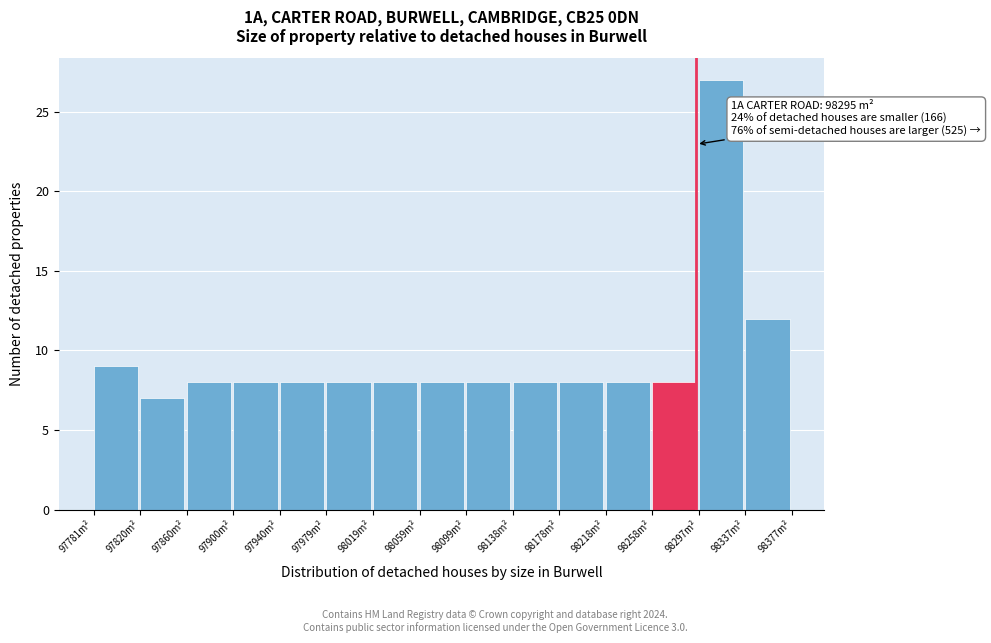

Over which range of the x-axis is the bar tallest?

98295 to 98335